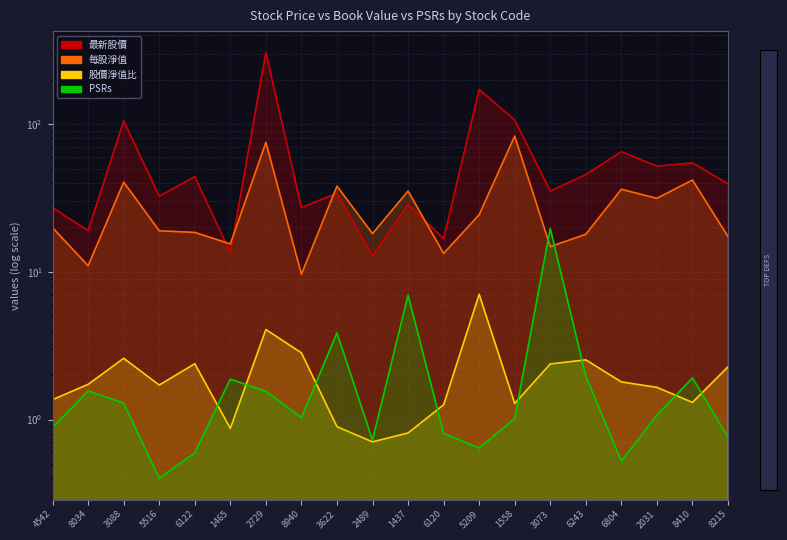

Does the chart display data point markers on the line(s)?

No